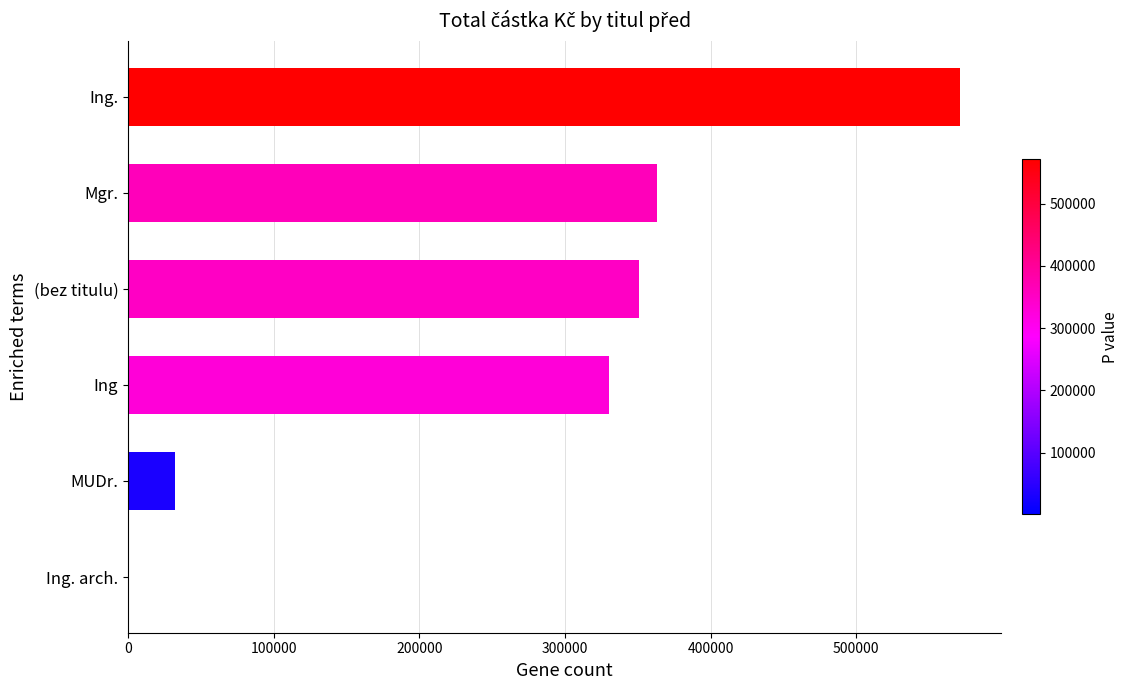

Reading top to bottom, what are all the values shown in this chart?

Ing.=571000	Mgr.=363365	(bez titulu)=351000	Ing=330000	MUDr.=32000	Ing. arch.=1000